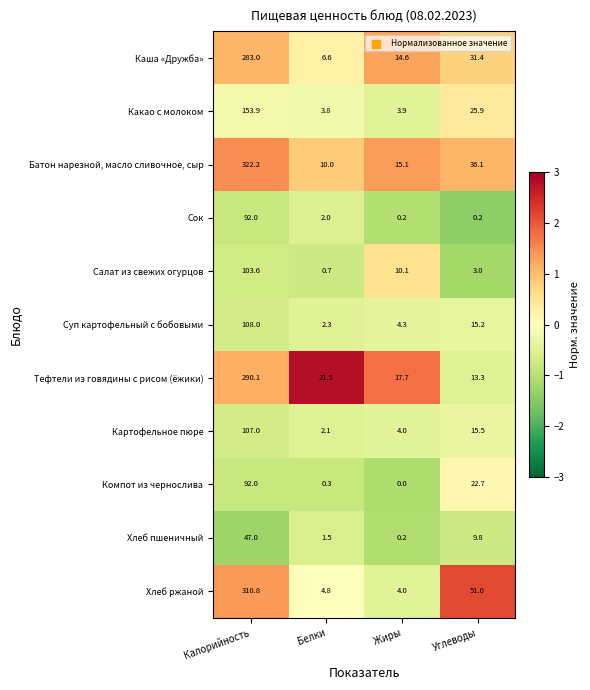

List the labels in order of Компот из чернослива value, smallest first.

Жиры, Белки, Углеводы, Калорийность